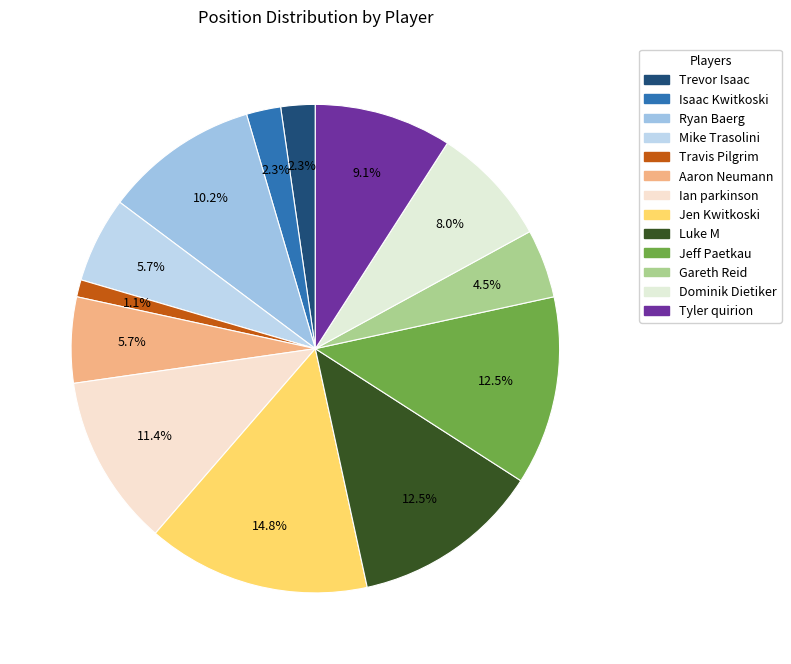

What portion of the pie excludes Luke M?

87.5%